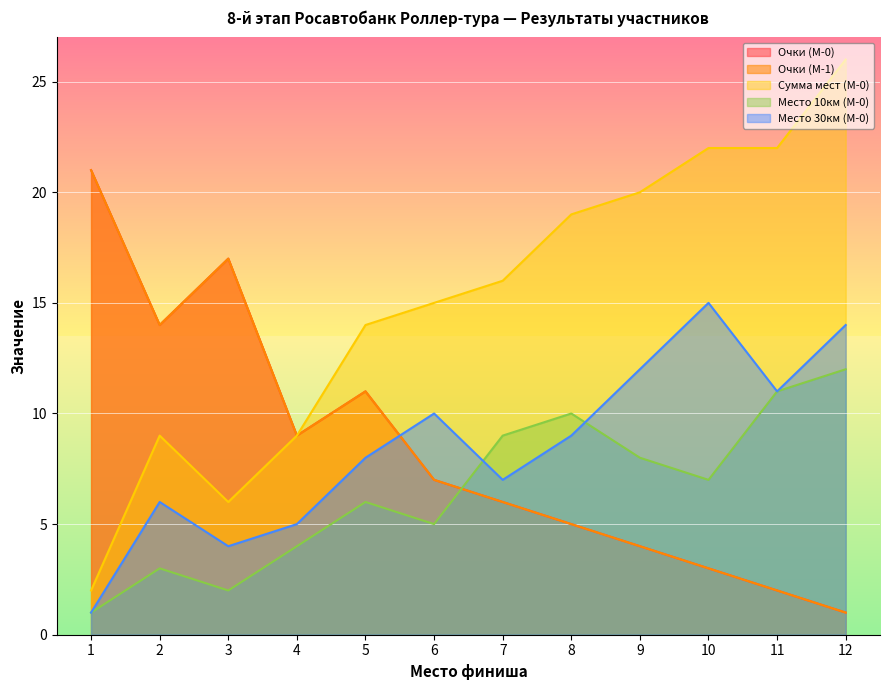

What is the approximate value of Место 10км (М-0) at 9?

8